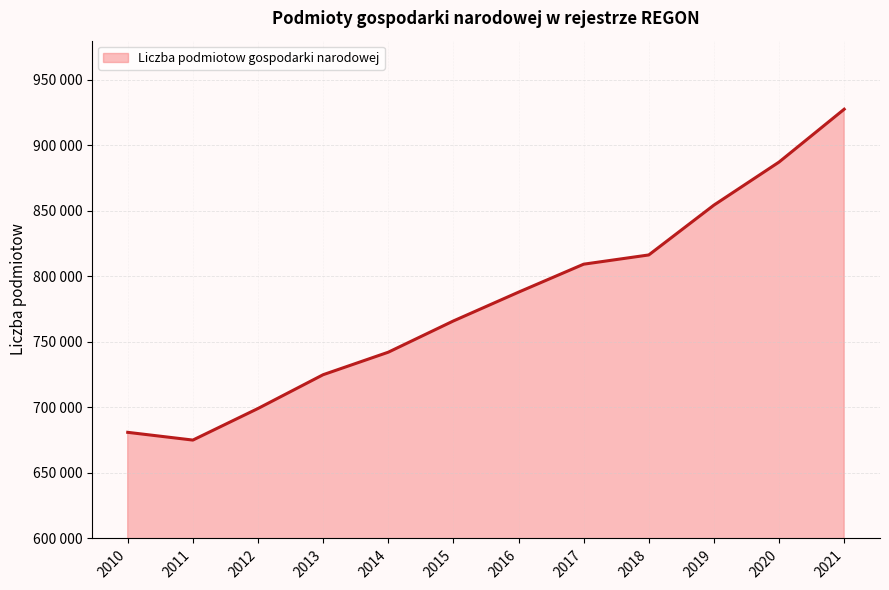

Does the chart display data point markers on the line(s)?

No